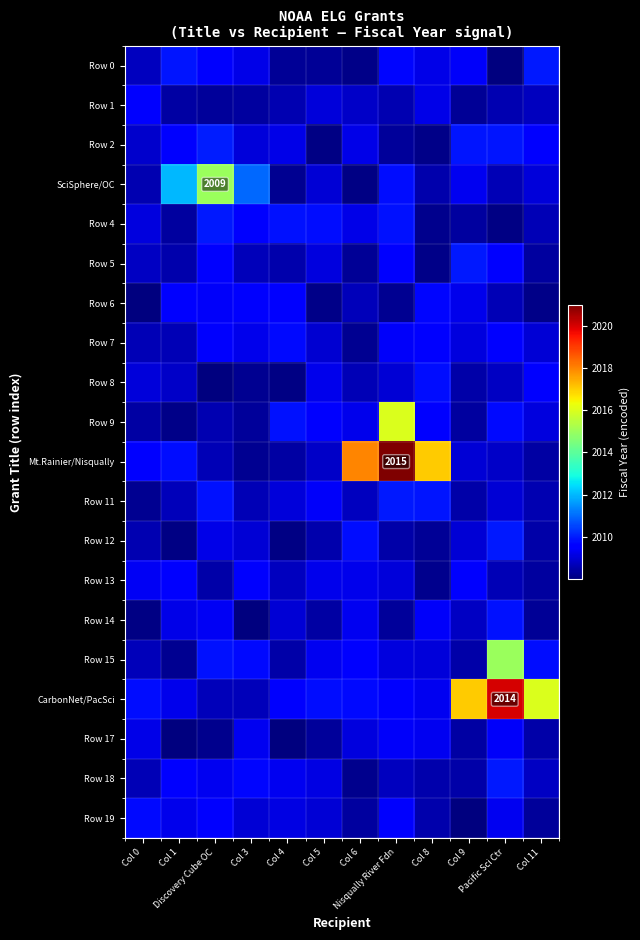

Rank the series at Col 1 from lowest to highest value.

Row 17, Row 12, Row 9, Row 15, Row 4, Row 1, Row 5, Row 7, Row 11, Row 8, Row 14, Row 19, CarbonNet/PacSci, Row 18, Row 13, Row 2, Row 6, Mt.Rainier/Nisqually, Row 0, SciSphere/OC